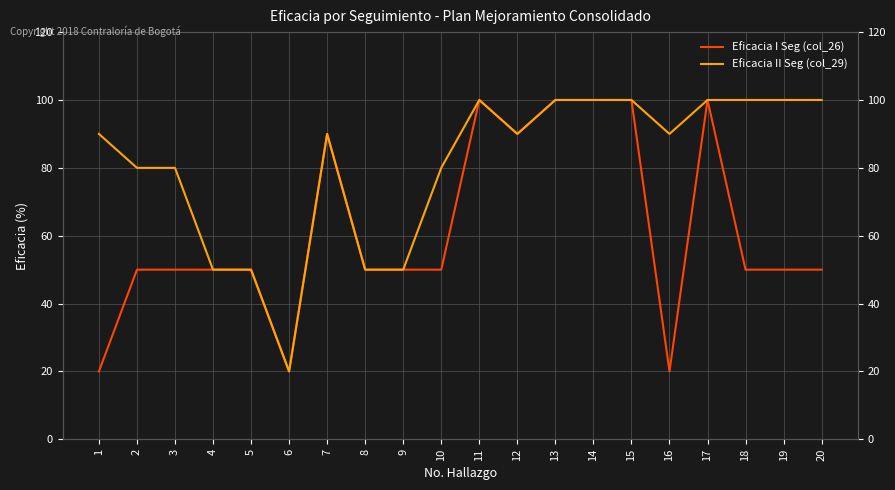

Is the value of Eficacia I Seg (col_26) at 16 greater than the value of Eficacia II Seg (col_29) at 10?

No